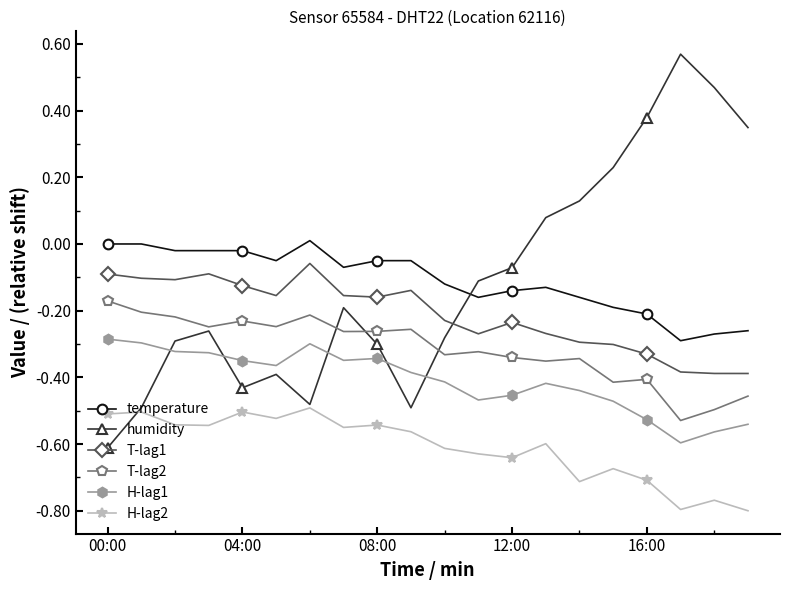

What is the difference between the second highest and minimum values in the humidity series?

1.1